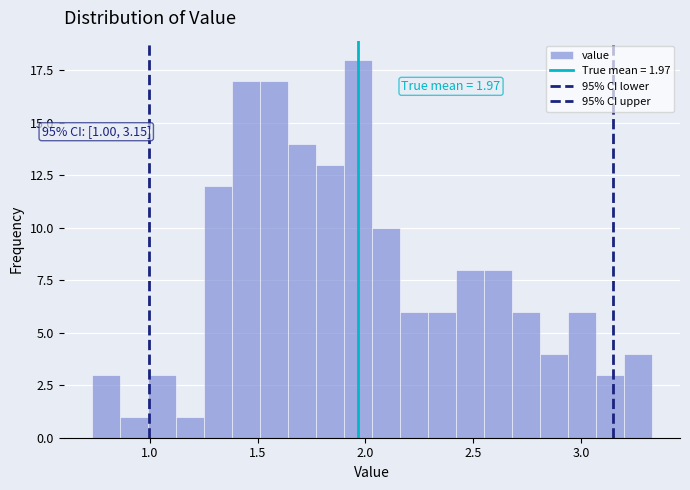

Read against the x-axis, roughly where is the centre of the tallest bar?

1.95